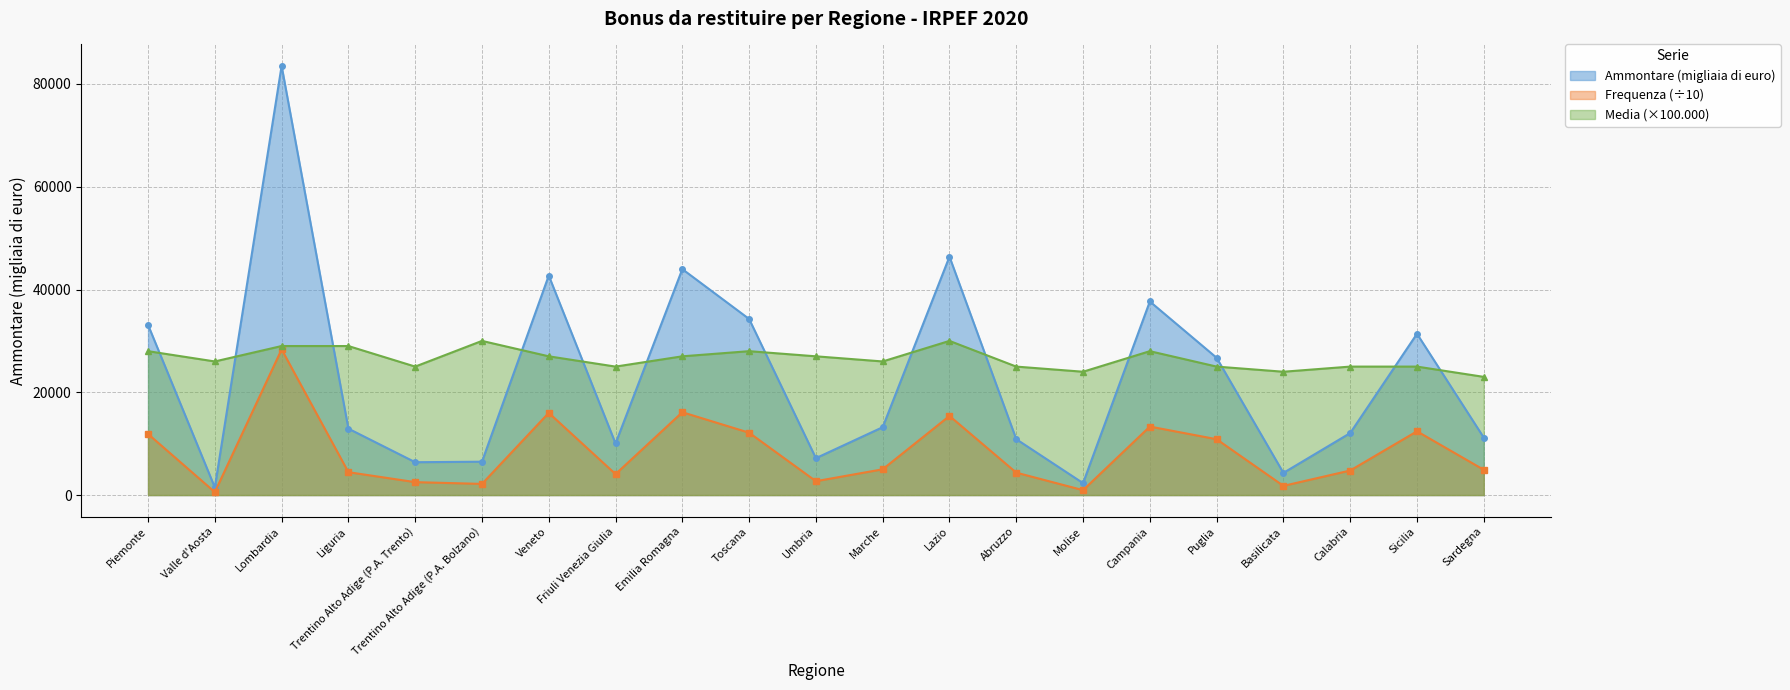

How many data points in Media are above 26000?

10